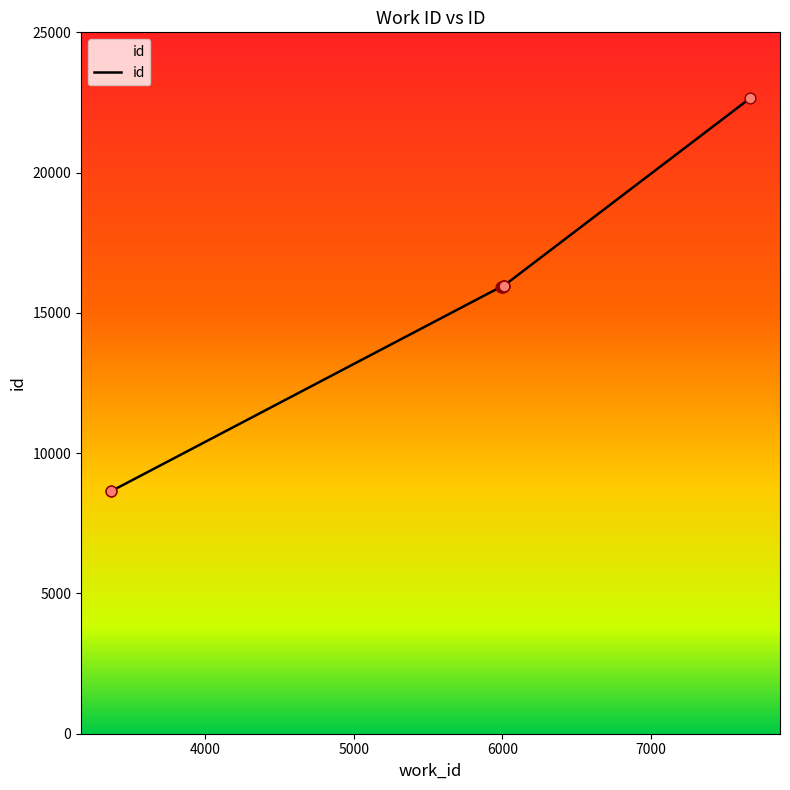

Approximately how many times larger is the value at 3366 compared to 5987?

0.5